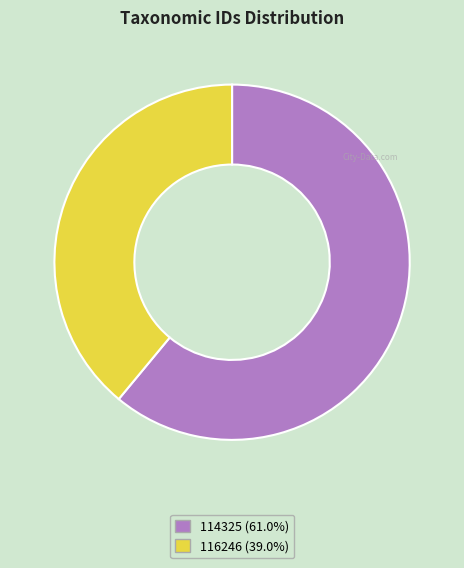

Which category has the biggest portion of the pie?

114325